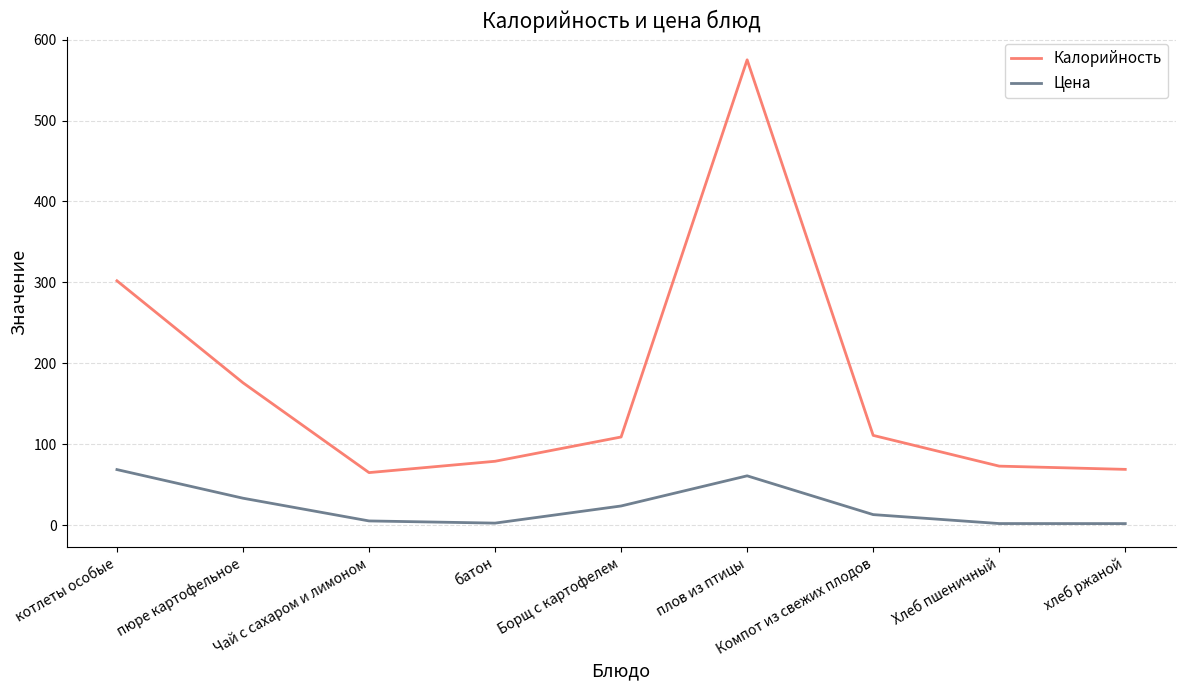

What is the maximum value for Калорийность?

575.0